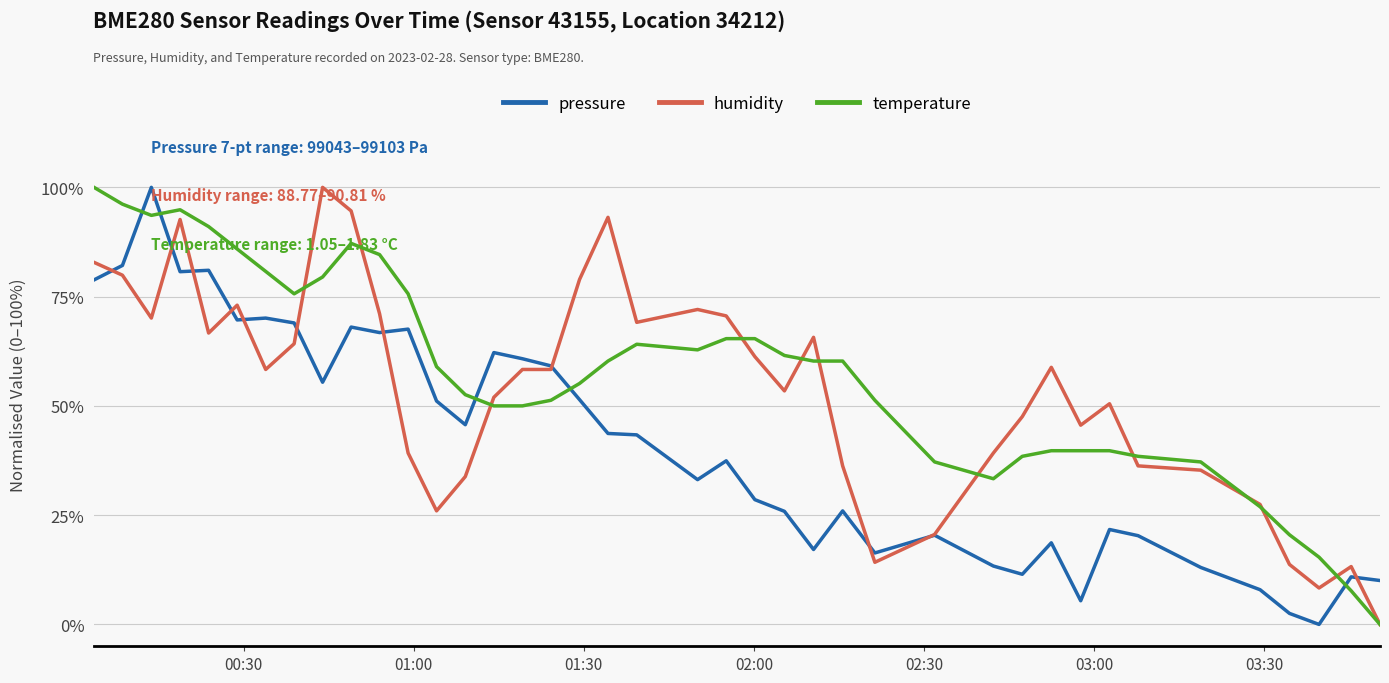

True or false: humidity has more than 0 points higher than both neighbors.

True